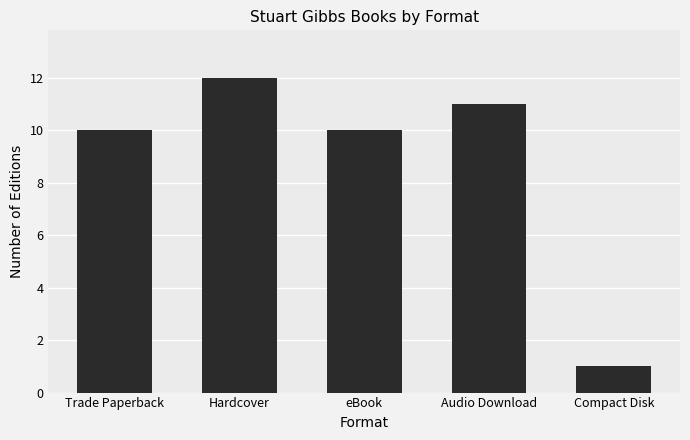

What is the change in value from Trade Paperback to Compact Disk?

-9